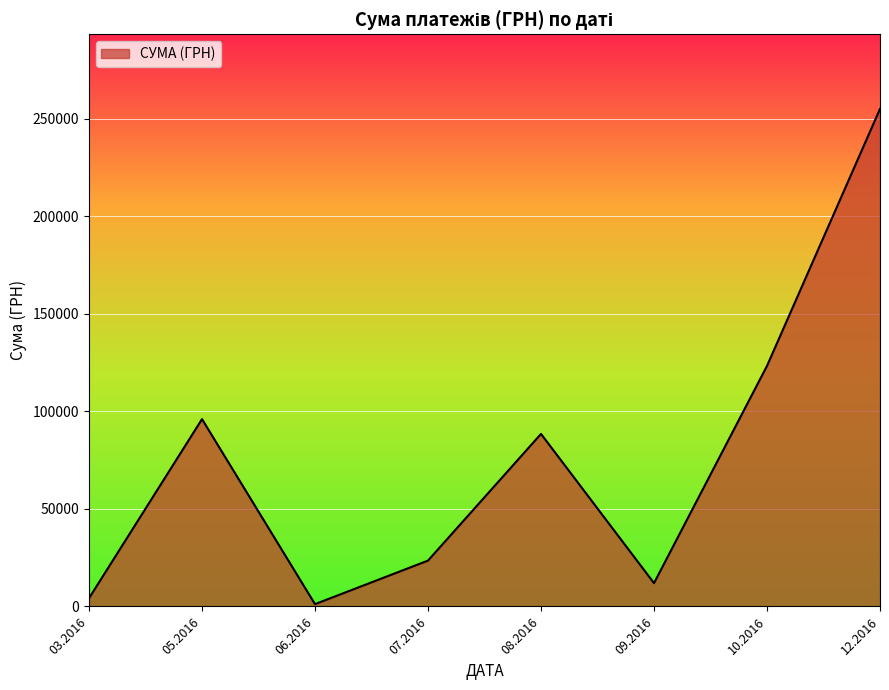

True or false: there are more than 0 points higher than both neighbors.

True